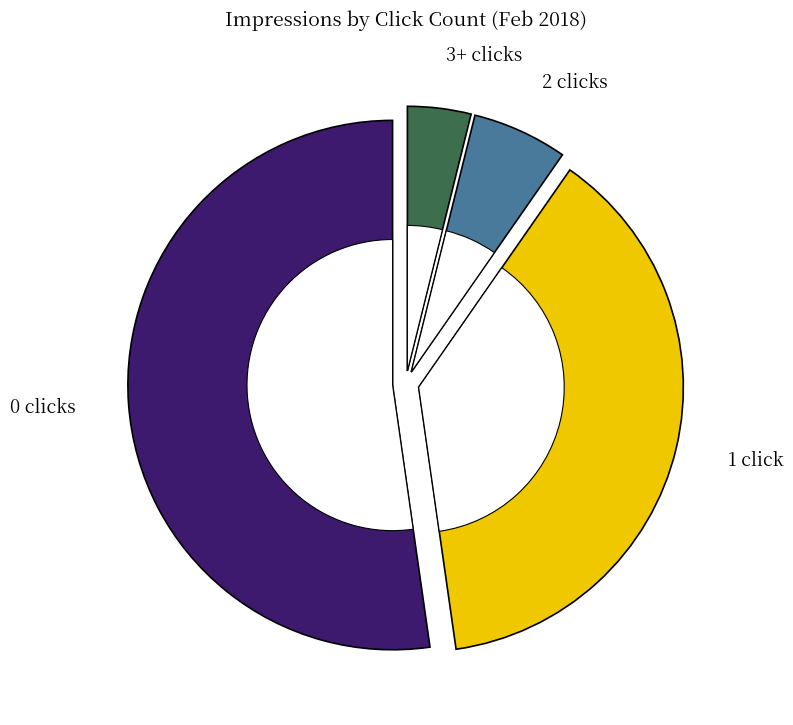

Does 2/27 represent more than half of the total?

No